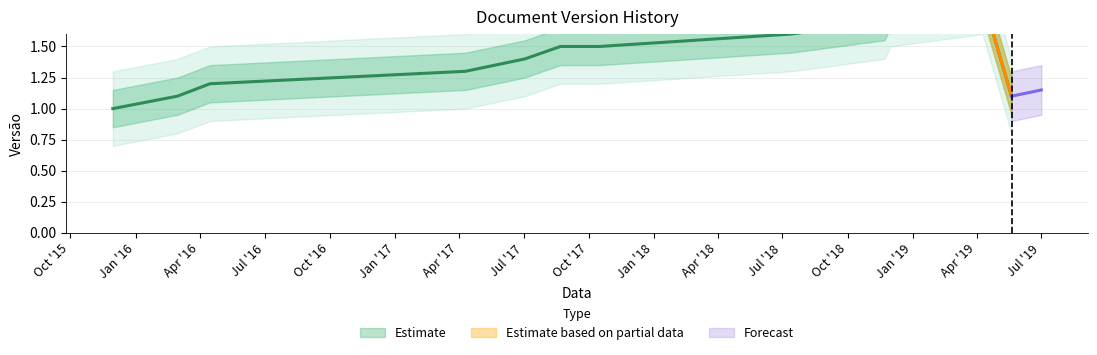

The value at 2018-11-30 is 1.8. True or false?

True